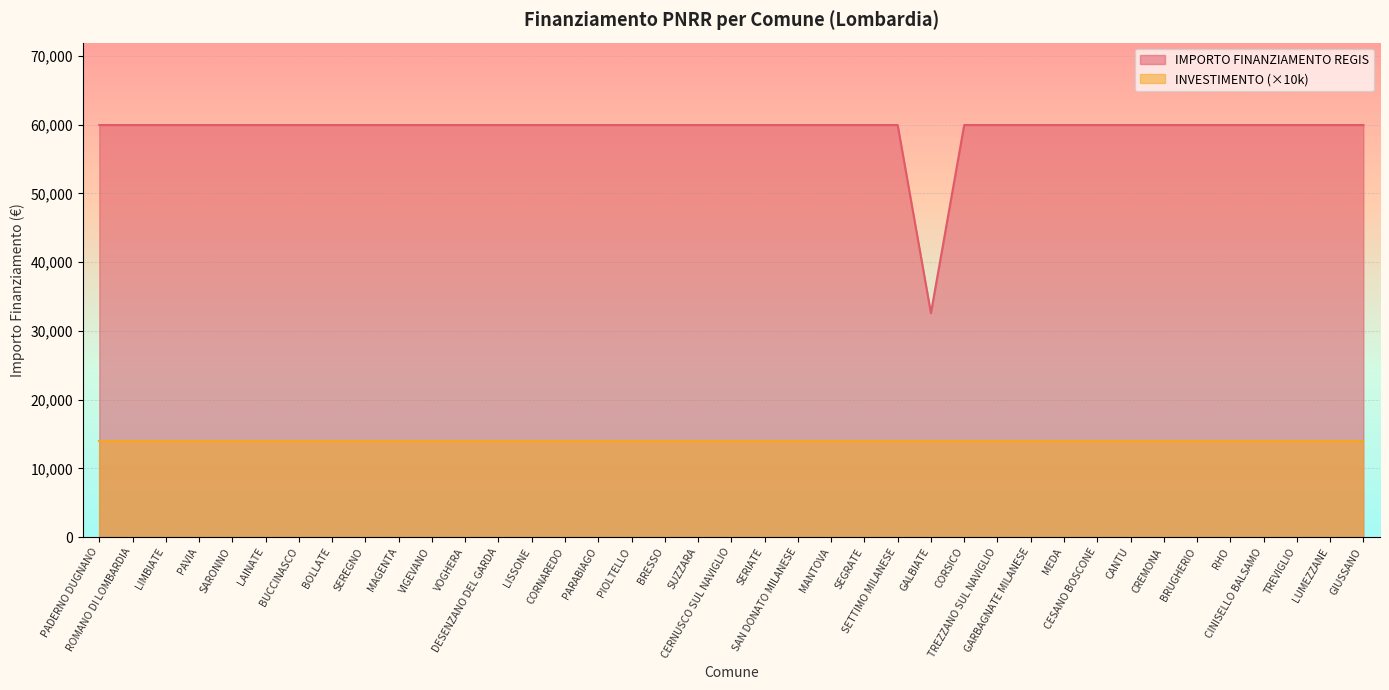

Reading left to right, transcribe all the data shown in this chart.

59966	59966	59966	59966	59966	59966	59966	59966	59966	59966	59966	59966	59966	59966	59966	59966	59966	59966	59966	59966	59966	59966	59966	59966	59966	32589	59966	59966	59966	59966	59966	59966	59966	59966	59966	59966	59966	59966	59966